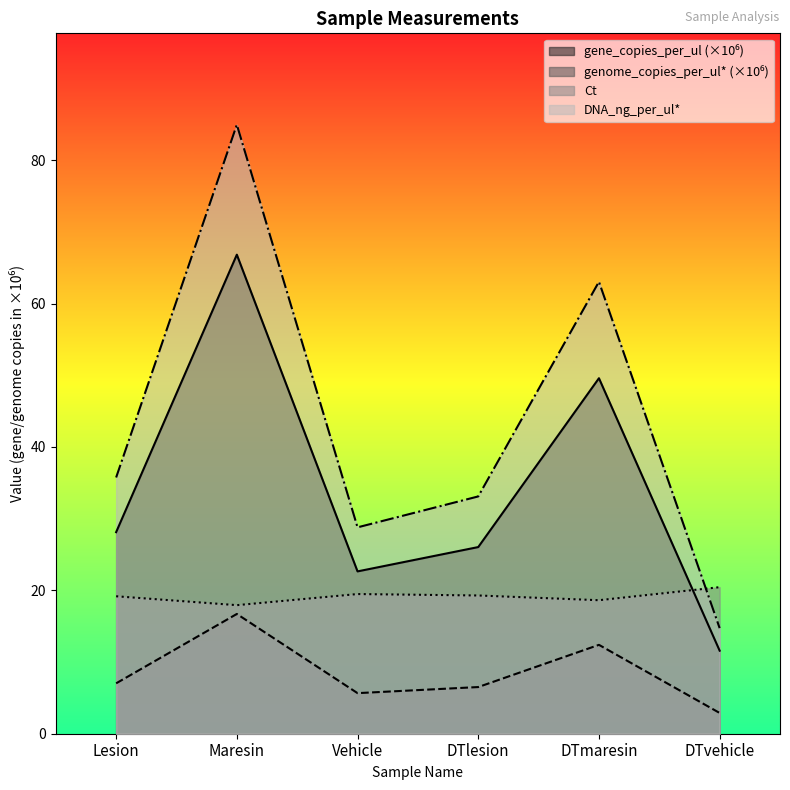

What is the sum of all DNA_ng_per_ul* values?

260.3